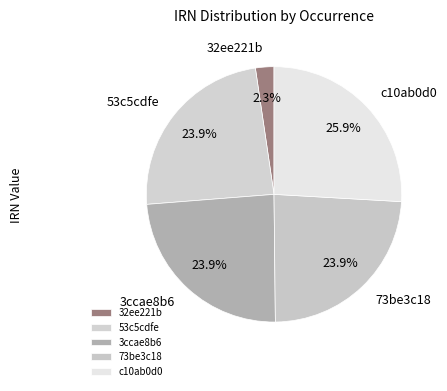

Which category has the smallest portion of the pie?

32ee221b